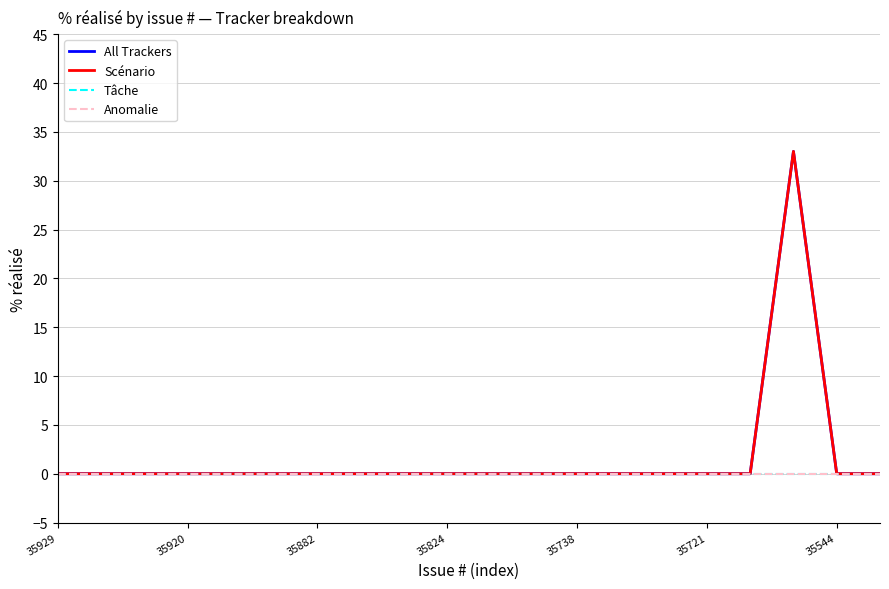

Reading left to right, list all the values displayed in this chart.

All Trackers: 0	0	0	0	0	0	0	0	0	0	0	0	0	0	0	0	0	33	0	0
Scénario: 0	0	0	0	0	0	0	0	0	0	0	0	0	0	0	0	0	33	0	0
Tâche: 0	0	0	0	0	0	0	0	0	0	0	0	0	0	0	0	0	0	0	0
Anomalie: 0	0	0	0	0	0	0	0	0	0	0	0	0	0	0	0	0	0	0	0